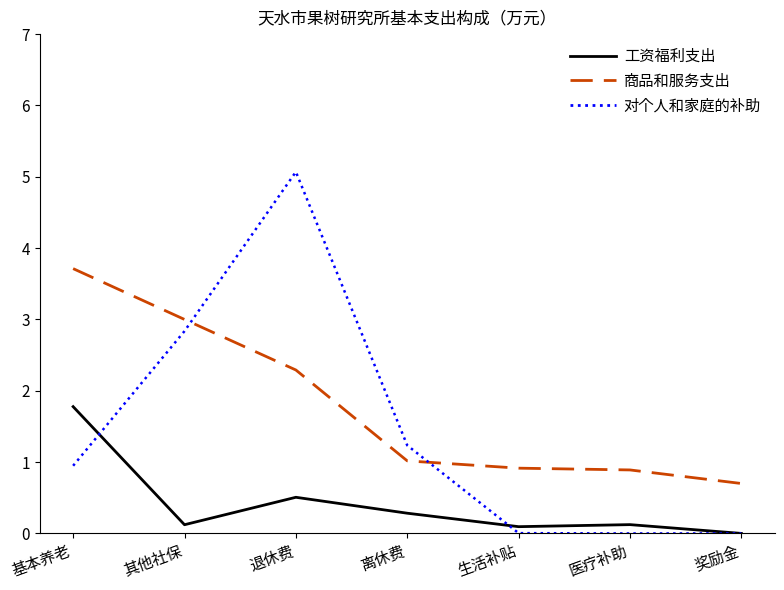

List the series in order of their peak value, highest first.

对个人和家庭的补助, 商品和服务支出, 工资福利支出